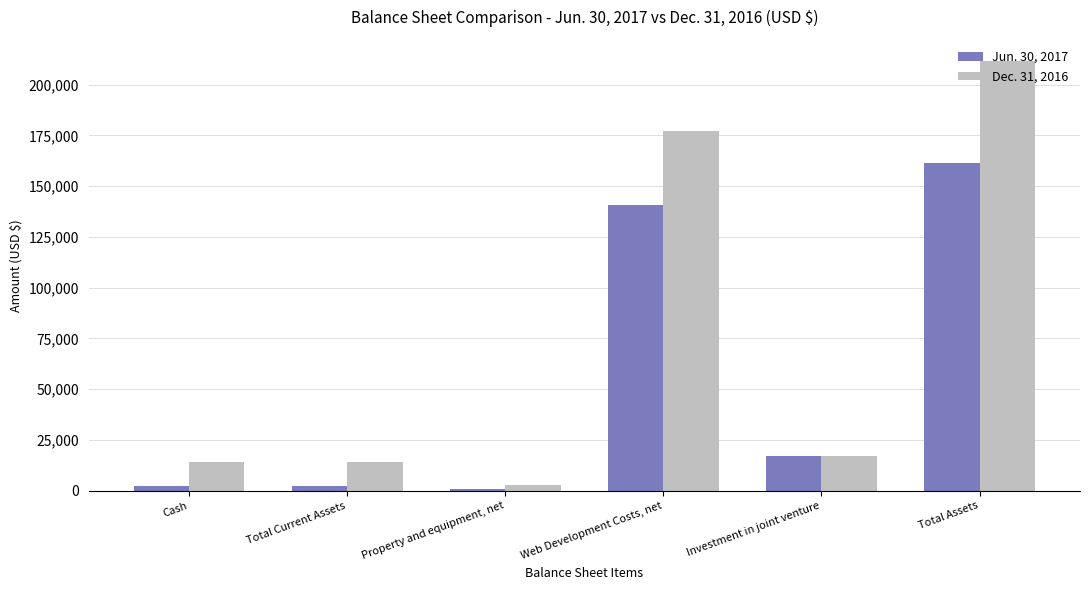

How many bars are there in each group?

2